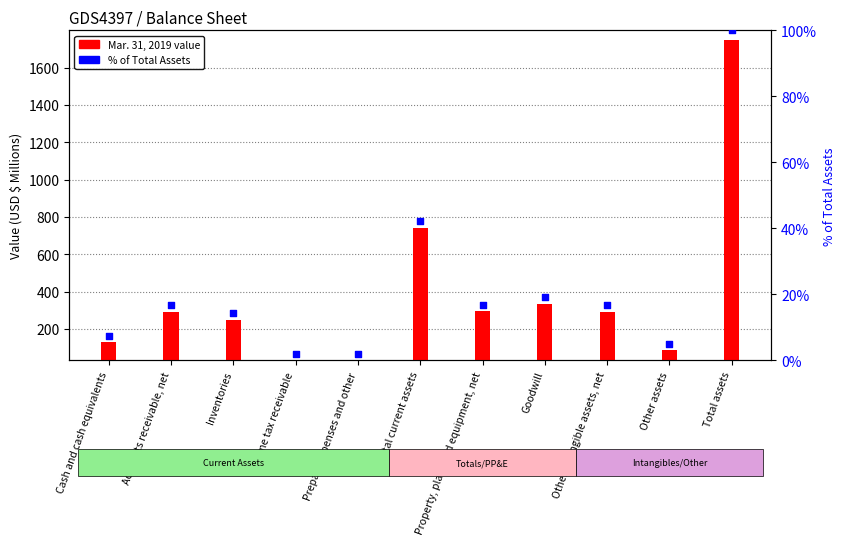

Which series contains the lowest Y value?

% of Total Assets (Mar. 31, 2019)